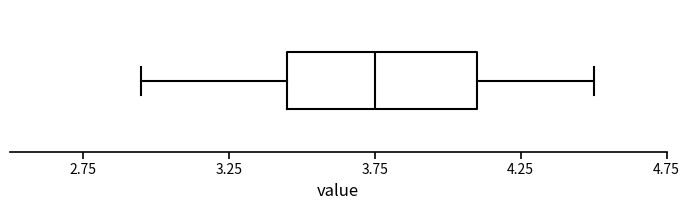

Where does the left whisker of the box end on the x-axis? The values are not printed on the chart, so give them approximately, as read against the axis.

2.95